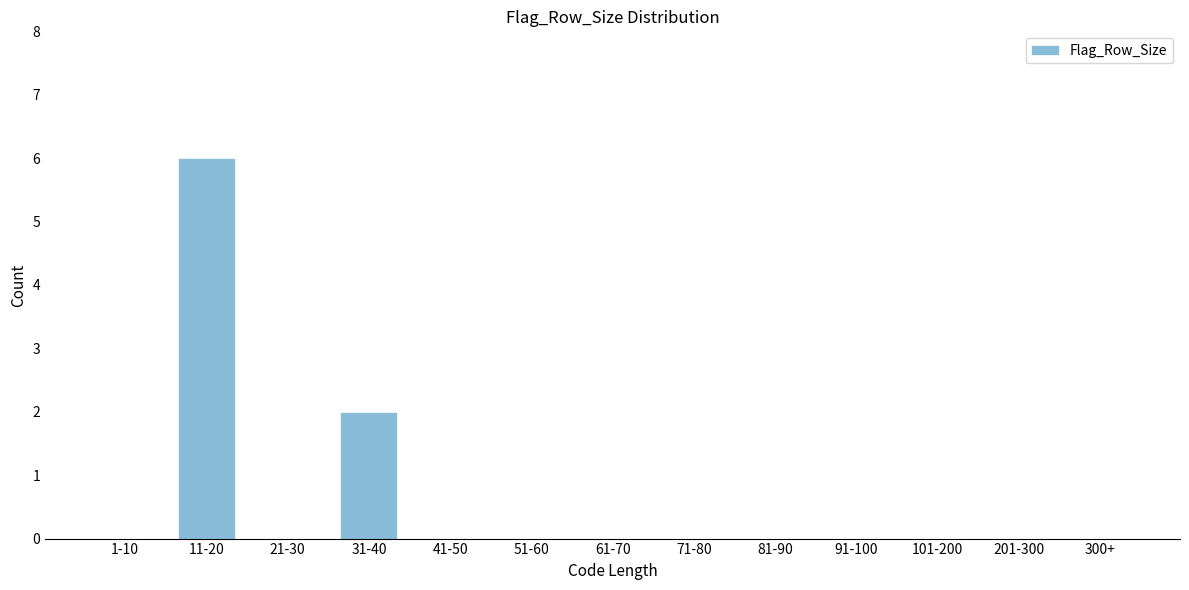

Reading right to left, list all the values displayed in this chart.

300+=0	201-300=0	101-200=0	91-100=0	81-90=0	71-80=0	61-70=0	51-60=0	41-50=0	31-40=2	21-30=0	11-20=6	1-10=0